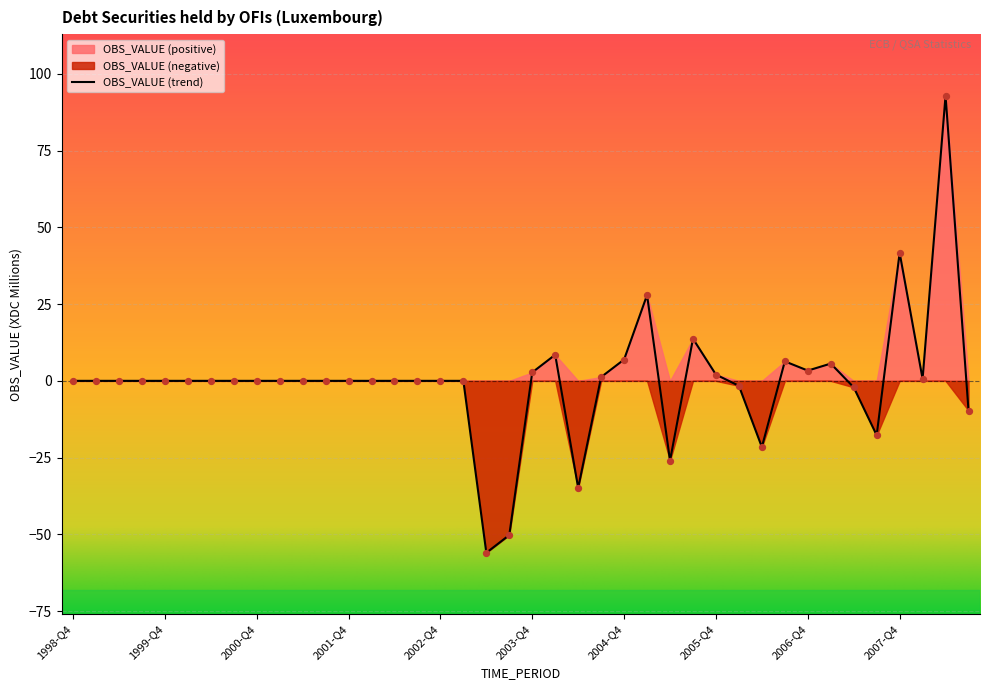

What is the change in value from 2003-Q1 to 2005-Q3?

+13.7